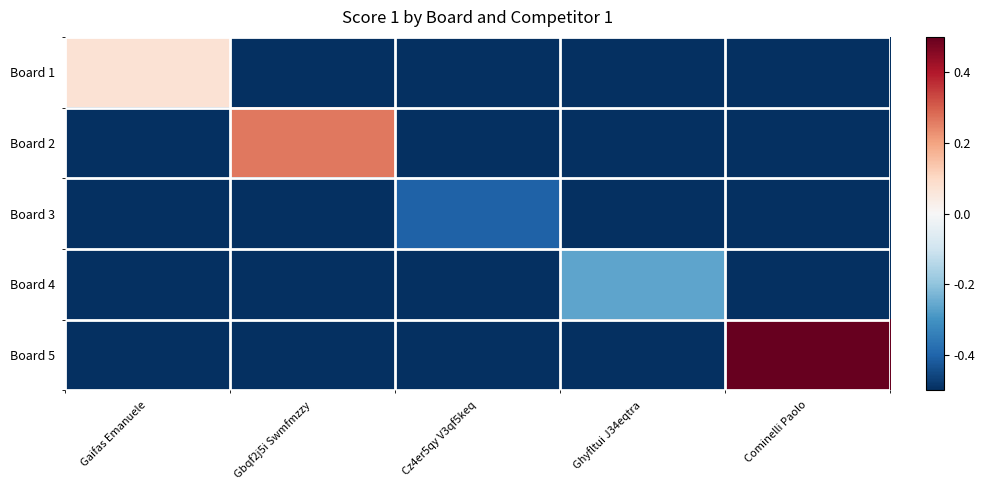

What is the total value across all series at Gbqf2j5i Swmfmzzy?

-1.7